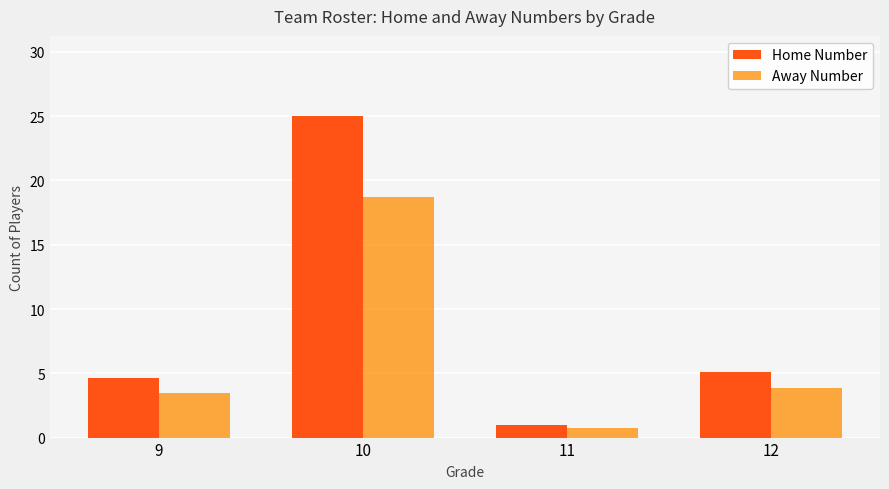

Which series has the largest total across all categories?

Home Number